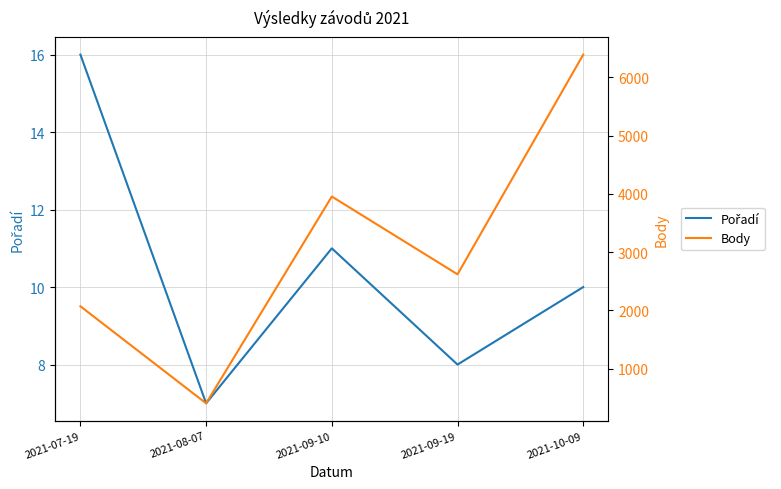

Reading left to right, extract all data points from this chart.

Pořadí: 2021-07-19=16	2021-08-07=7	2021-09-10=11	2021-09-19=8	2021-10-09=10
Body: 2021-07-19=2069	2021-08-07=404	2021-09-10=3953	2021-09-19=2618	2021-10-09=6388